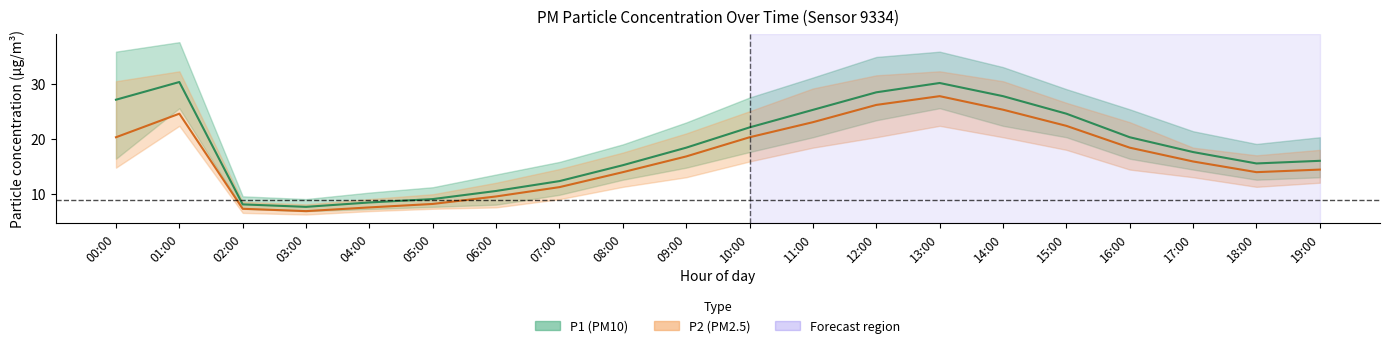

Between 11:00 and 03:00, which is larger?

11:00